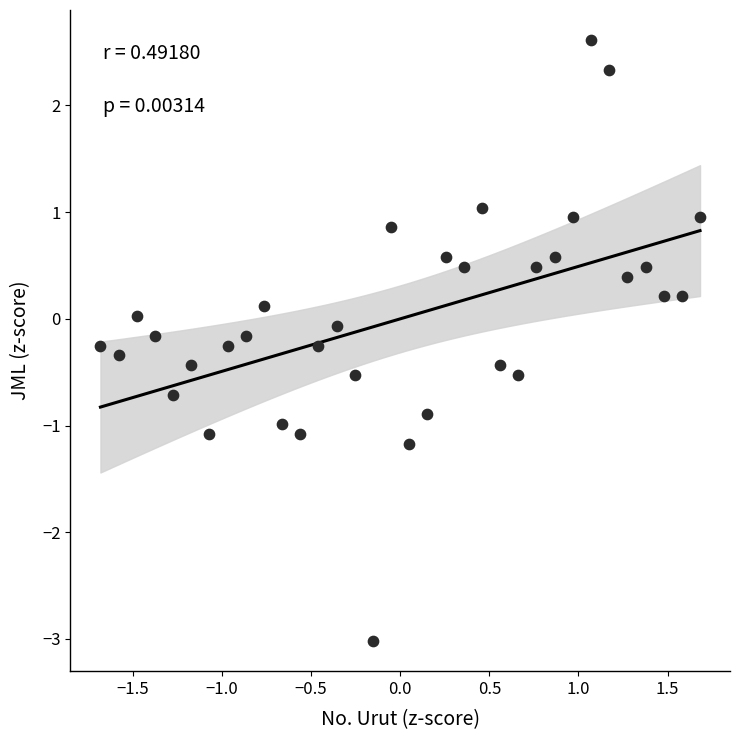

What is the range of Y values (max minus min)?

5.6